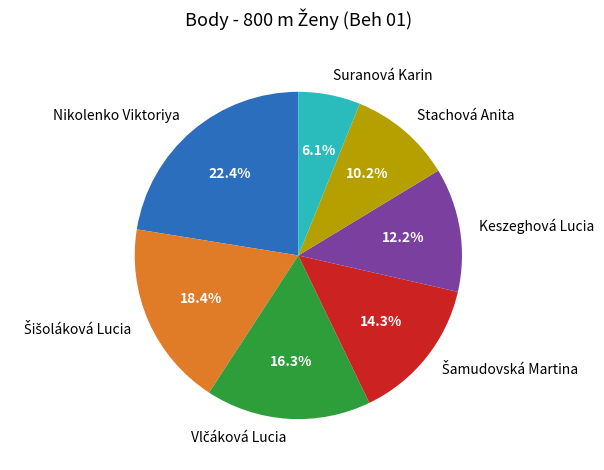

Is Suranová Karin the majority of the pie?

No